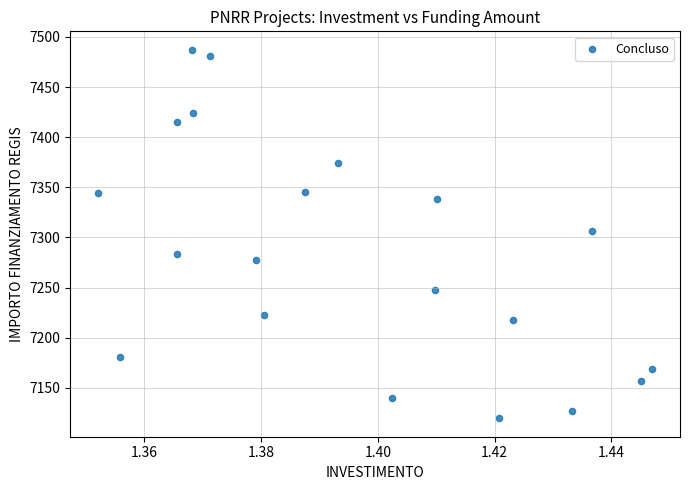

What is the range of Y values (max minus min)?

367.7